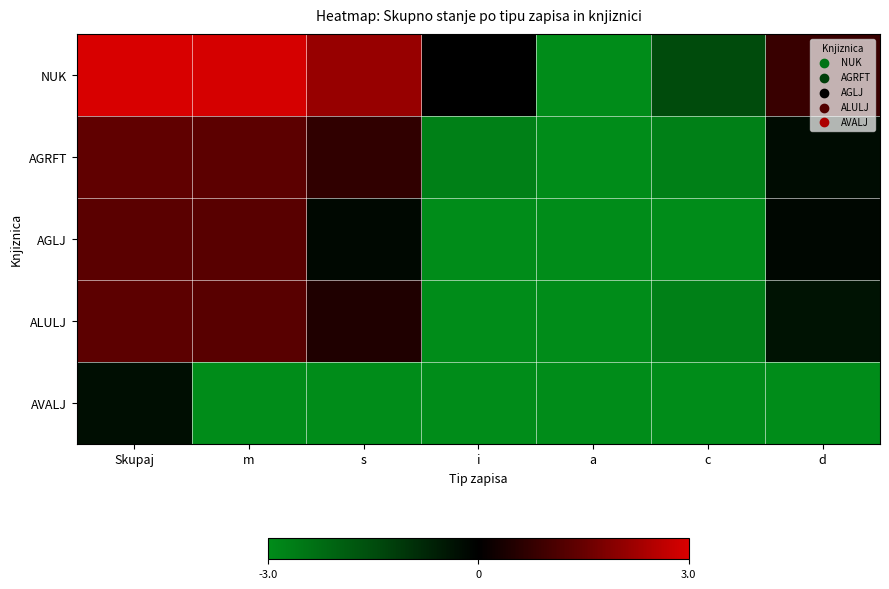

Which series has the largest total across all categories?

NUK